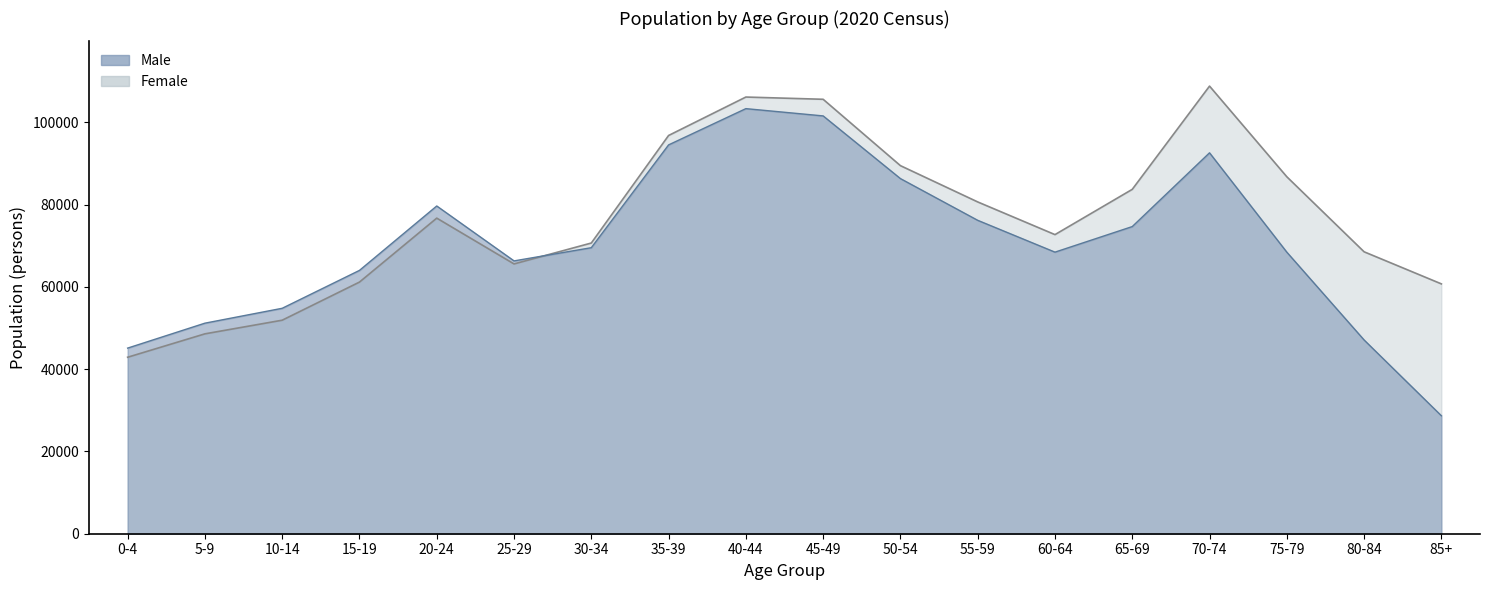

Reading left to right, transcribe all the data shown in this chart.

Male: 0-4=45106	5-9=51166	10-14=54782	15-19=63992	20-24=79642	25-29=66299	30-34=69507	35-39=94487	40-44=103299	45-49=101532	50-54=86300	55-59=76162	60-64=68427	65-69=74639	70-74=92563	75-79=68423	80-84=47085	85+=28668
Female: 0-4=42886	5-9=48572	10-14=51887	15-19=61150	20-24=76692	25-29=65560	30-34=70641	35-39=96773	40-44=106116	45-49=105571	50-54=89445	55-59=80628	60-64=72685	65-69=83684	70-74=108772	75-79=86745	80-84=68511	85+=60714